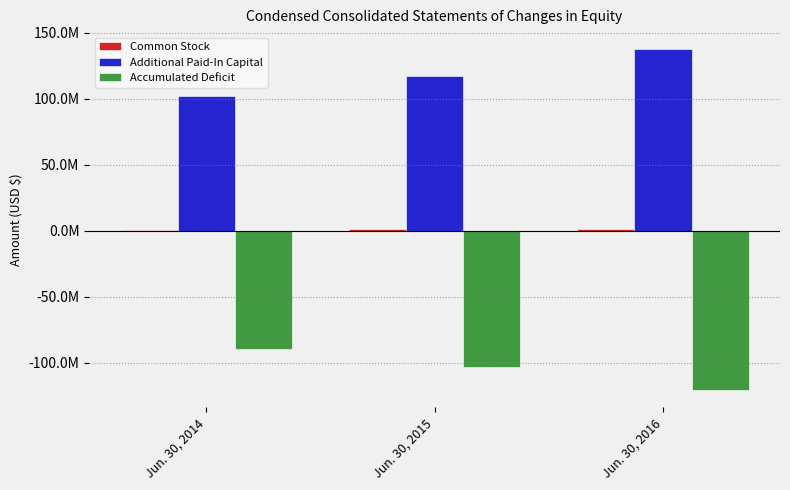

What is the spread (max minus min) of values at Jun. 30, 2014?

192074692